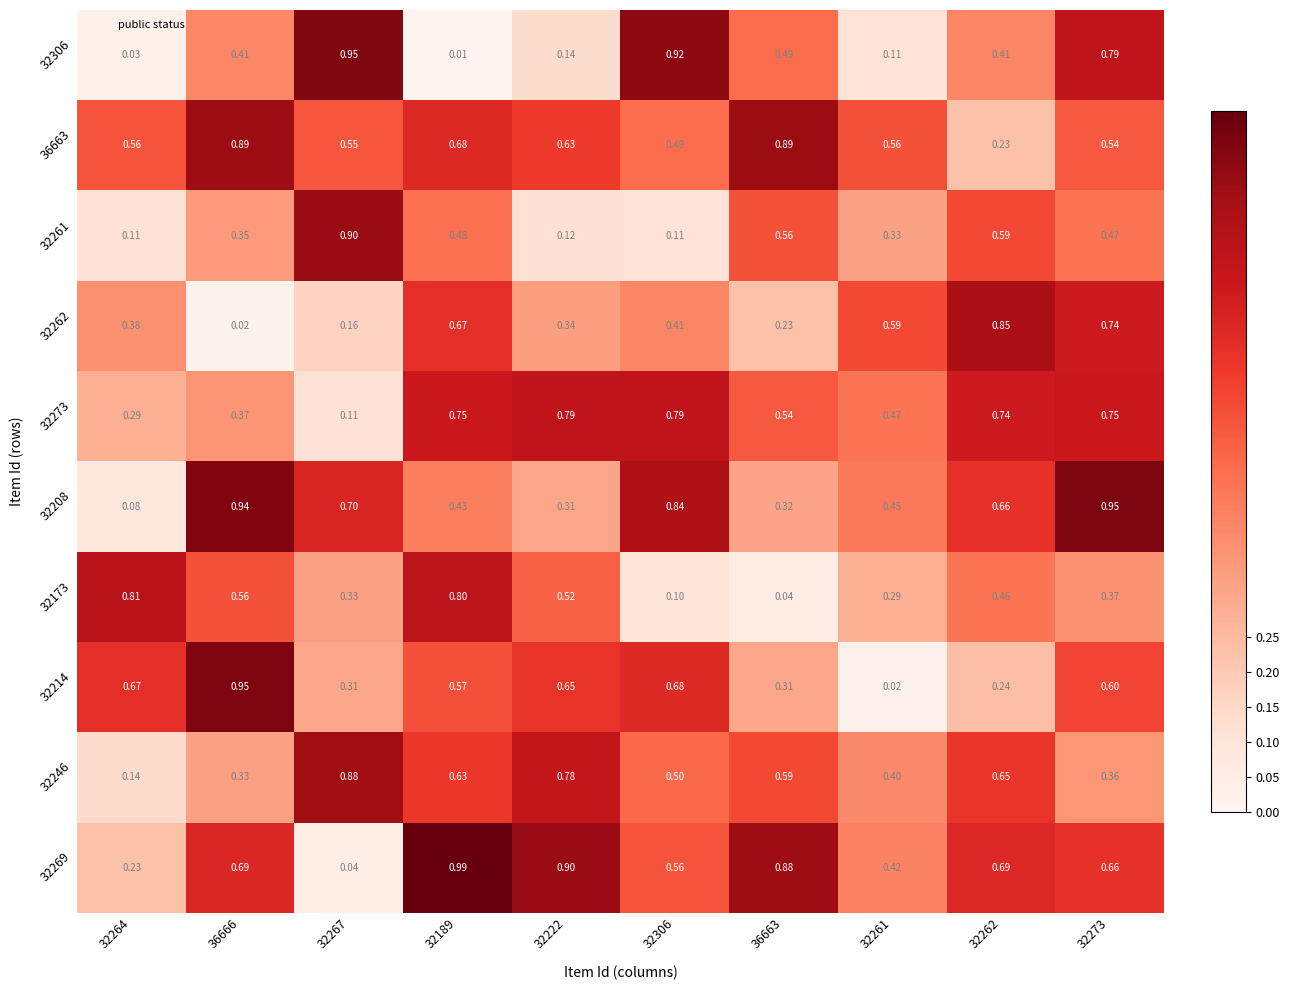

Rank the series at 32306 from lowest to highest value.

32173, 32261, 32262, 36663, 32246, 32269, 32214, 32273, 32208, 32306